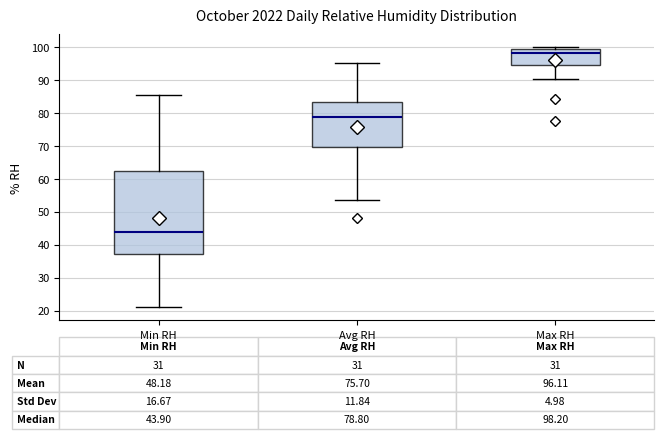

Which box has the highest median line?

Max RH